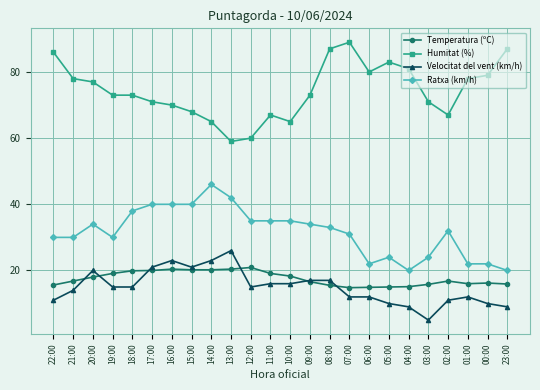

Between which two adjacent categories do Velocitat del vent (km/h) and Temperatura (ºC) first intersect?

21:00 and 20:00